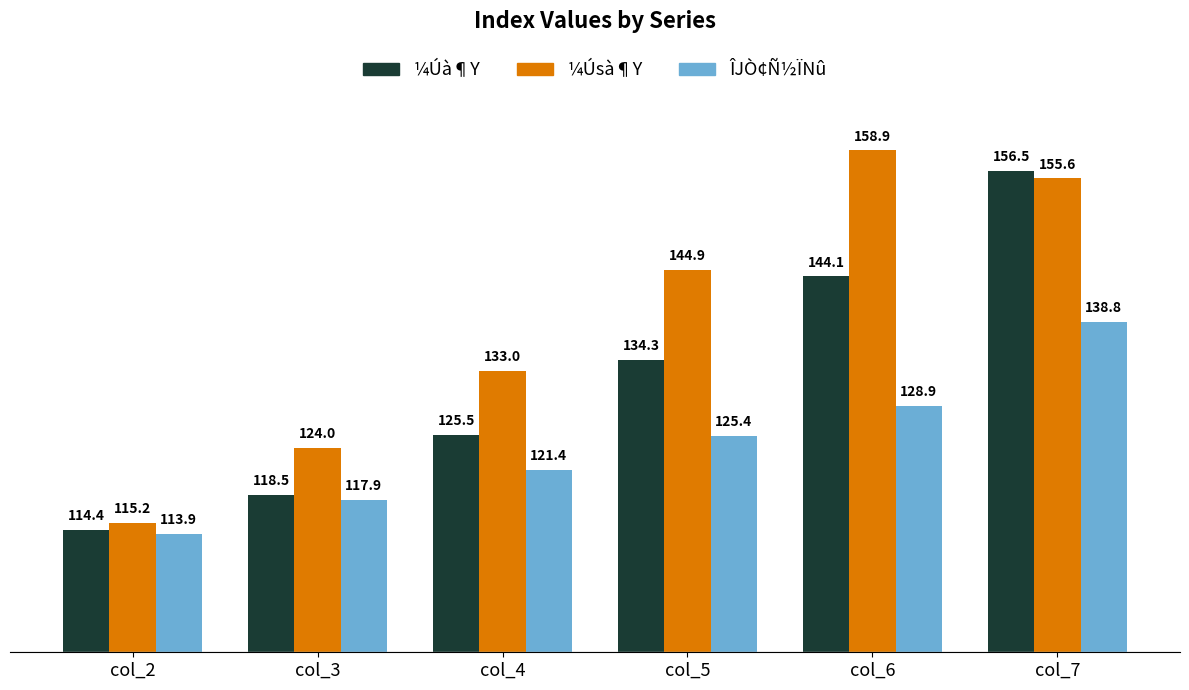

What is the average value of the ¼Úsà¶Y series?

138.6